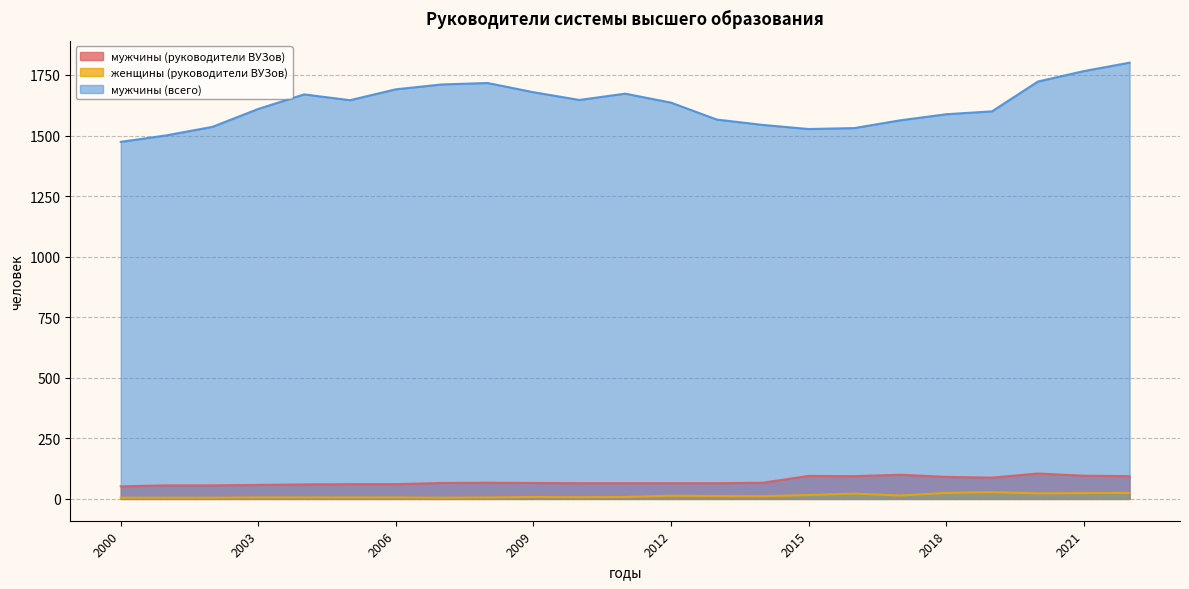

True or false: мужчины (всего) and женщины (руководители ВУЗов) cross at least once.

False